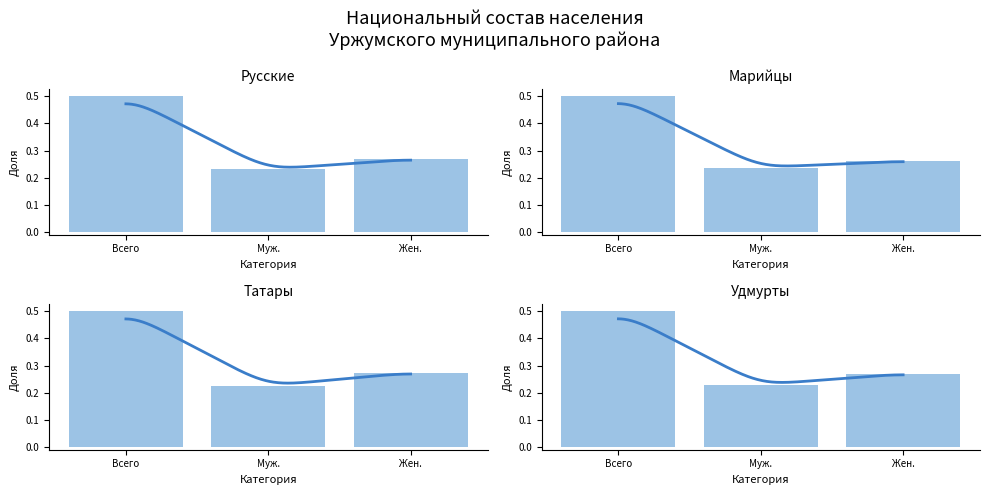

Which series changed the most between Муж. and Жен.?

Татары